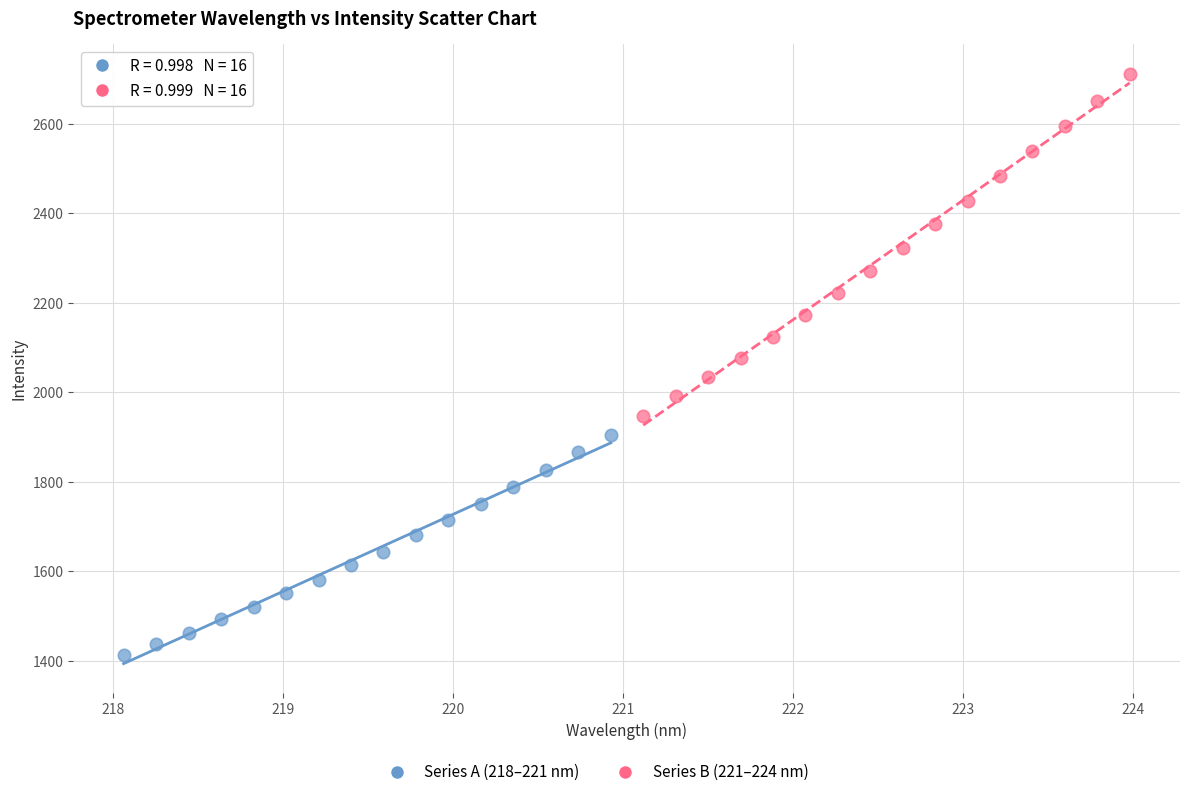

Which series has the largest Y range (max minus min)?

Series B (221–224 nm)